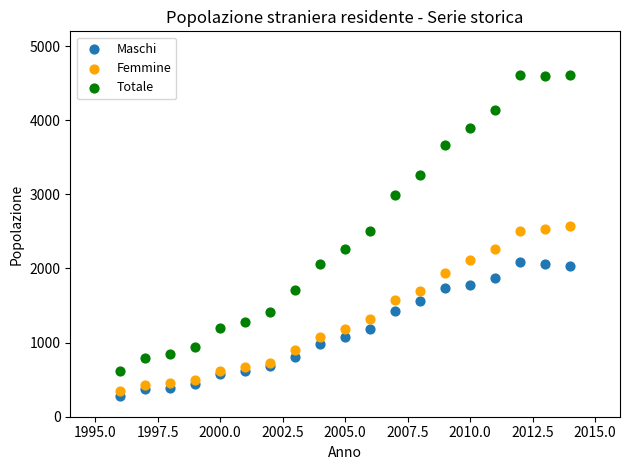

What is the X range (max minus min) for the scatter plot?

18